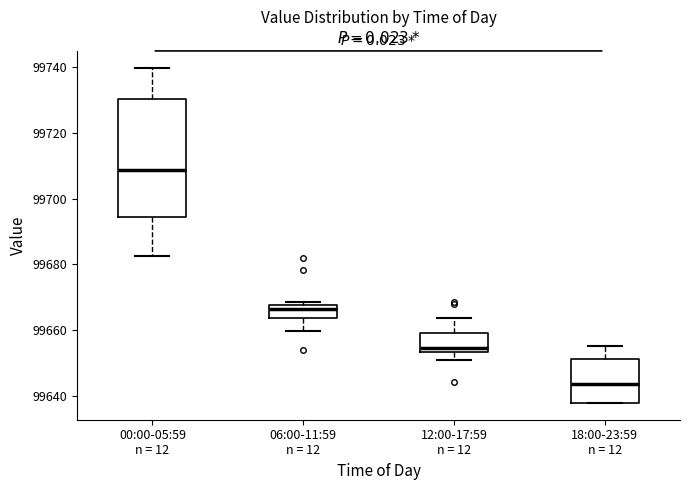

Reading left to right, read every box against the y-axis: the position of its median line, the range the box covers, and the ends of its whiskers. The values are not printed on the chart, so give them approximately, as read against the axis.

00:00-05:59 n = 12: median 99708, box 99694 to 99730, whiskers 99682 to 99740
06:00-11:59 n = 12: median 99666, box 99664 to 99668, whiskers 99660 to 99668 (just above the box's upper edge)
12:00-17:59 n = 12: median 99654 (just above the box's lower edge), box 99654 to 99660, whiskers 99650 to 99664
18:00-23:59 n = 12: median 99644, box 99638 to 99652, whiskers 99638 to 99656